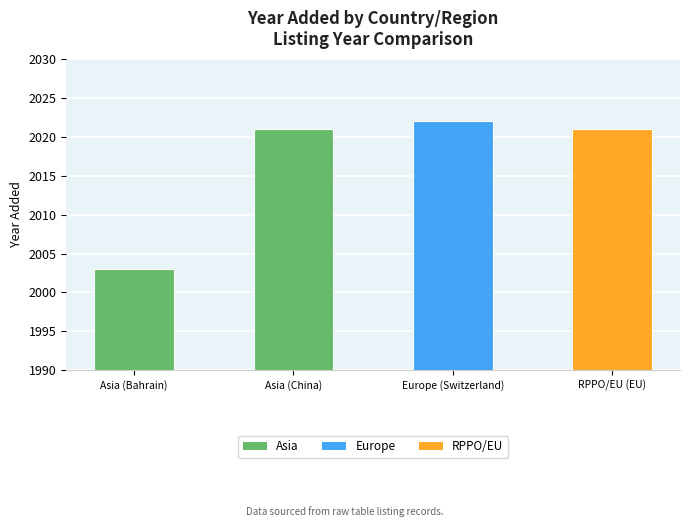

What is the approximate value at Asia (China), to the nearest 5?

2020